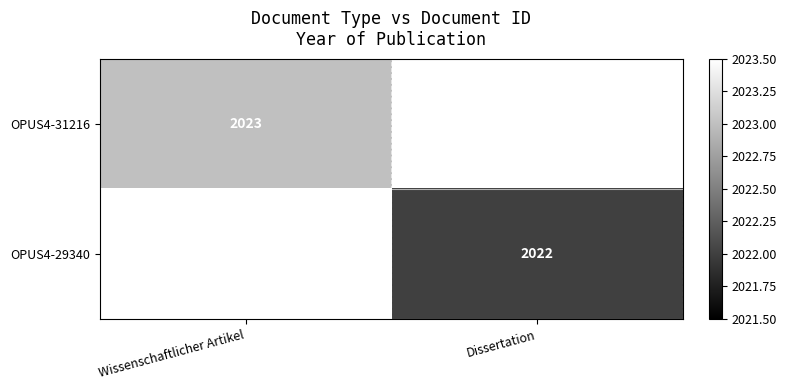

The value of OPUS4-31216 at Wissenschaftlicher Artikel is 3078. True or false?

False